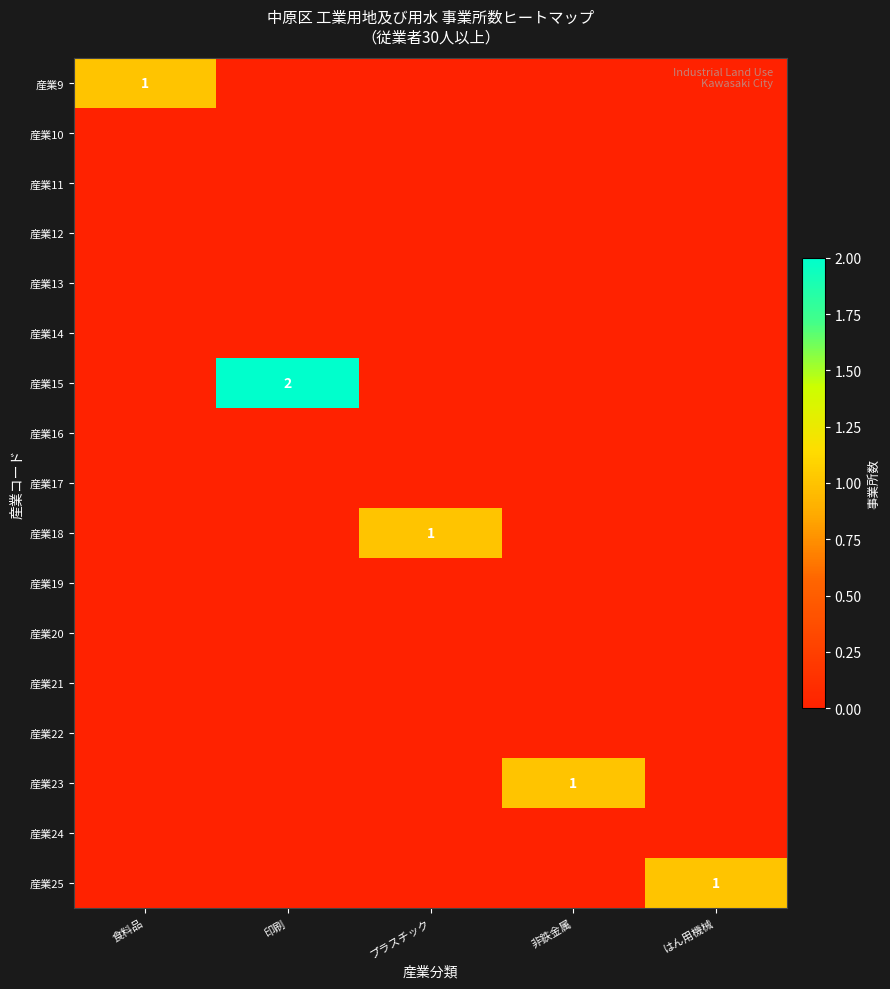

Is it true that 産業9 equals 1 at 食料品?

True